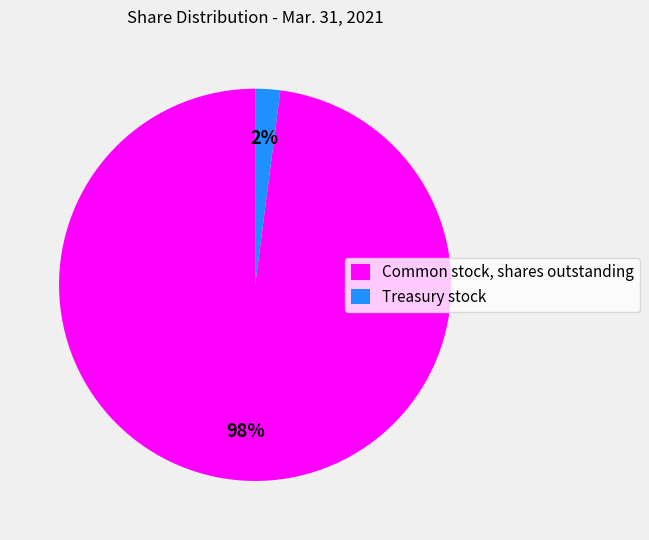

To the nearest percent, what is the average slice percentage?

50%